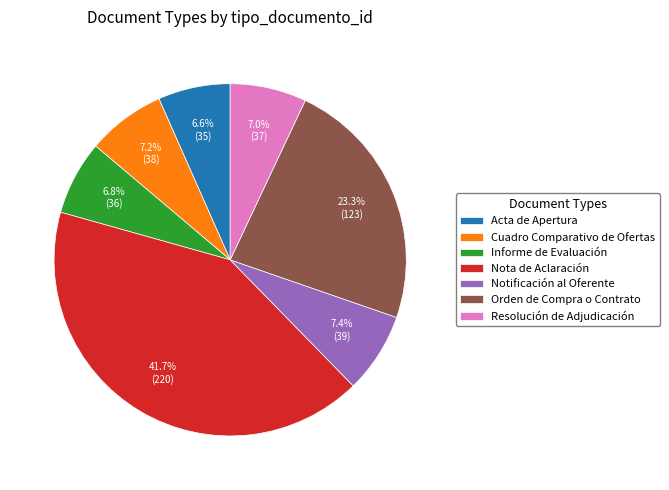

Count the number of slices in the pie.

7